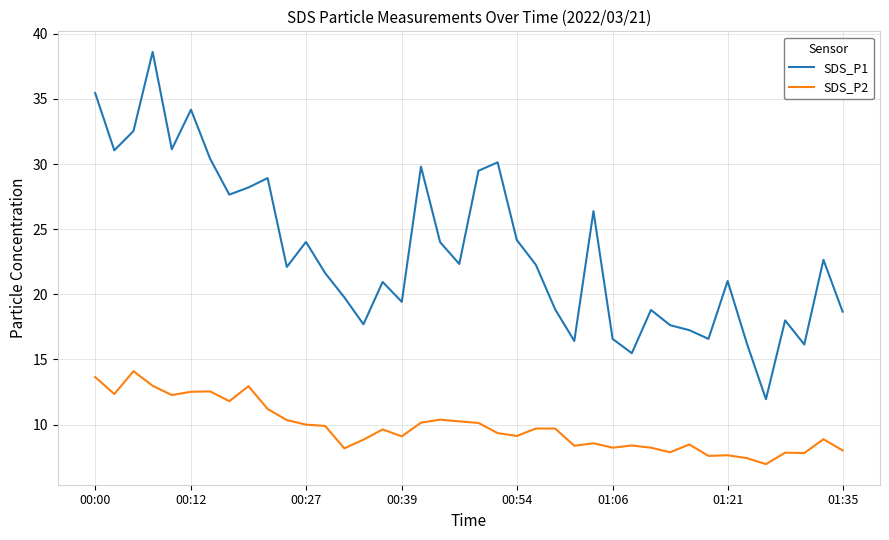

True or false: SDS_P1 and SDS_P2 intersect in this chart.

False